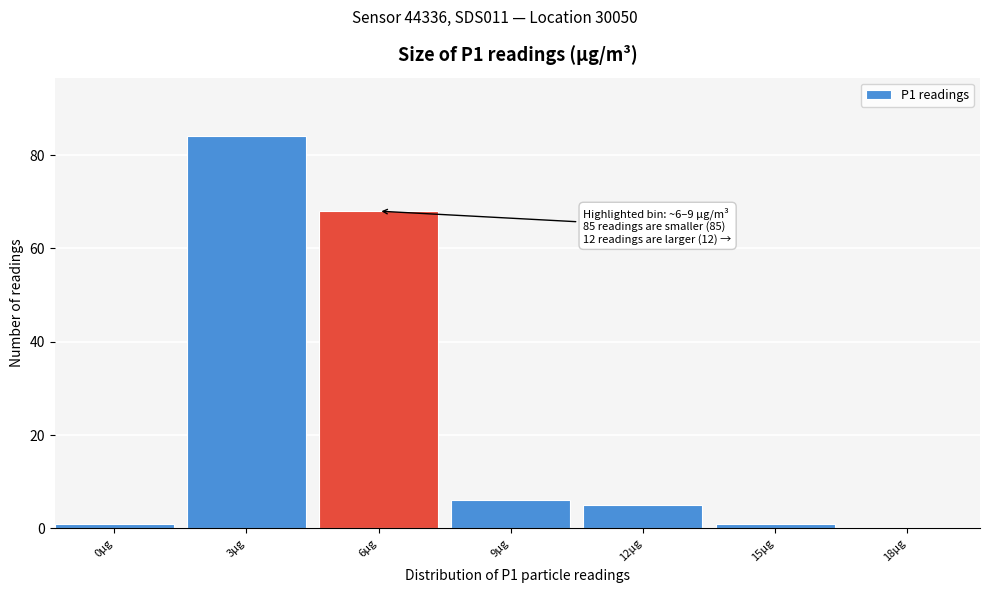

Reading right to left, extract all data points from this chart.

18µg=0	15µg=1	12µg=5	9µg=6	6µg=68	3µg=84	0µg=1